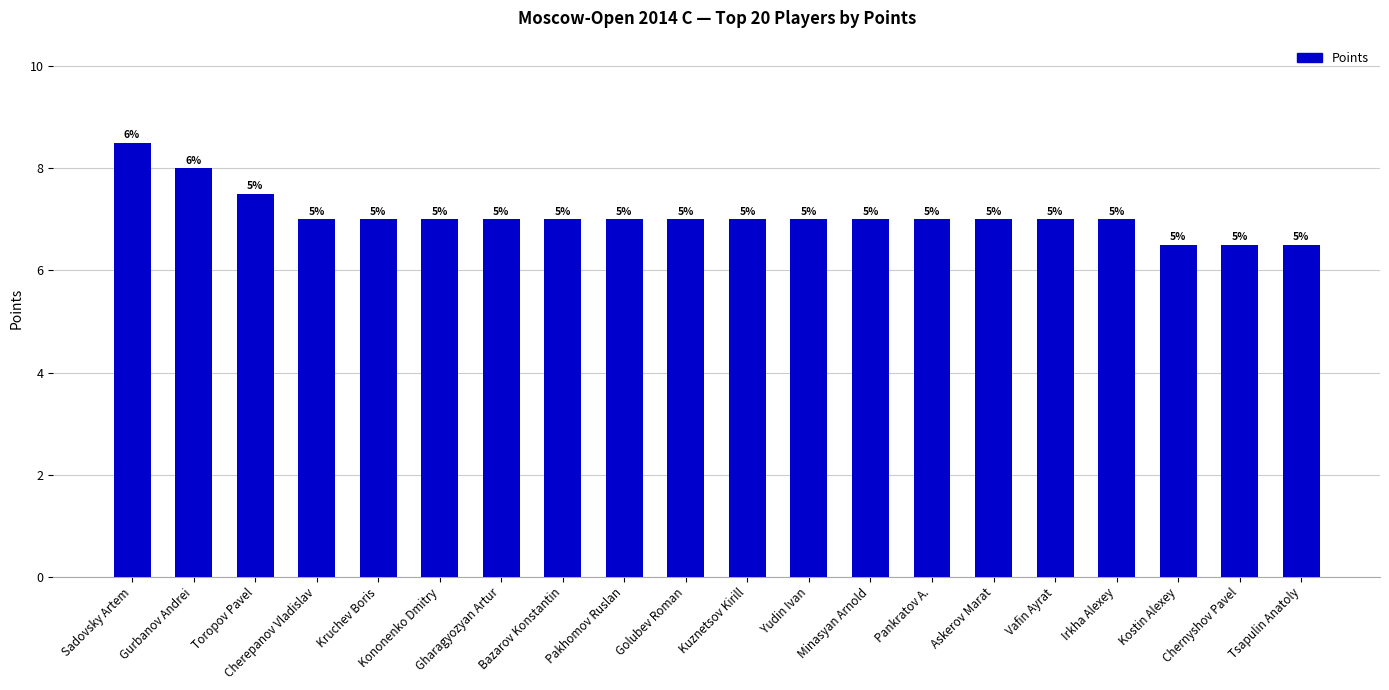

The value at Bazarov Konstantin is 9.7. True or false?

False